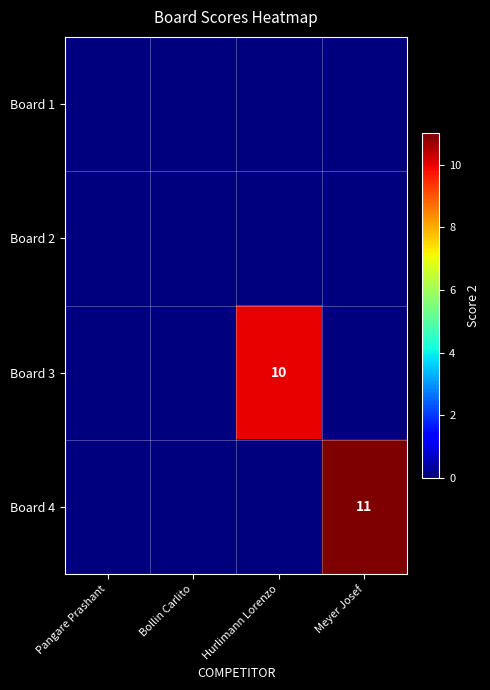

True or false: Board 4 has a value of 15 at Meyer Josef.

False